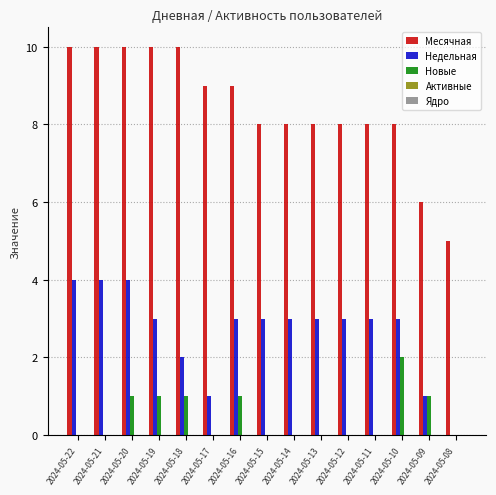

What is the difference between the Недельная values at 2024-05-20 and 2024-05-17?

3